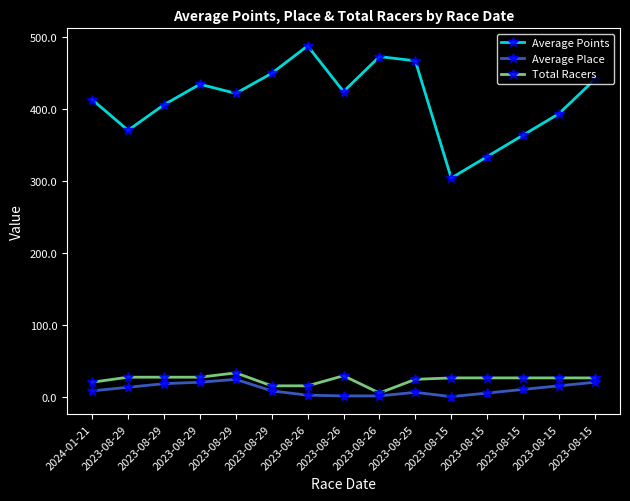

How many data points in Average Points are above 422?

8